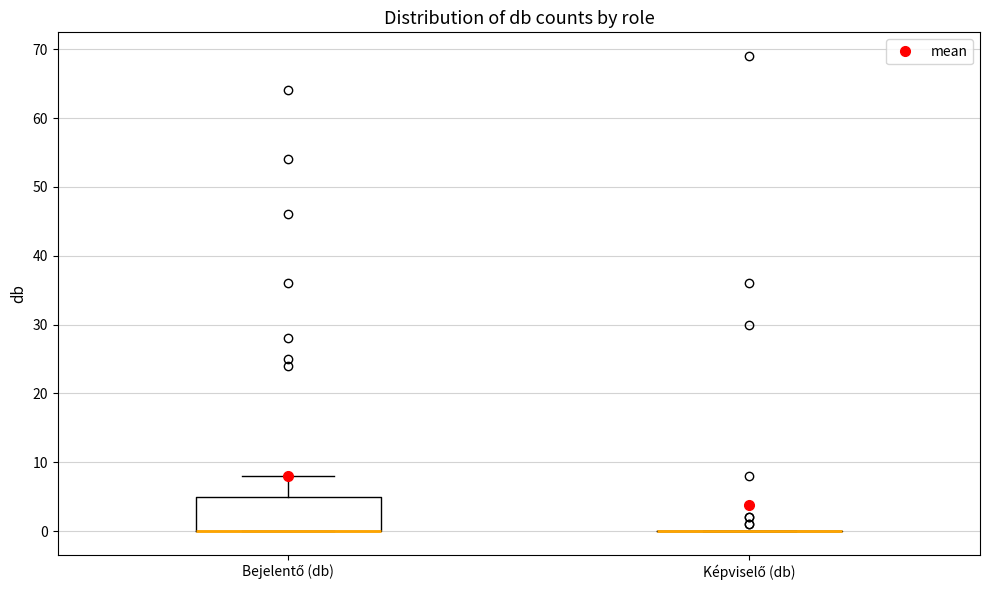

Comparing the boxes themselves (not the whiskers), which one is the tallest?

Bejelentő (db)